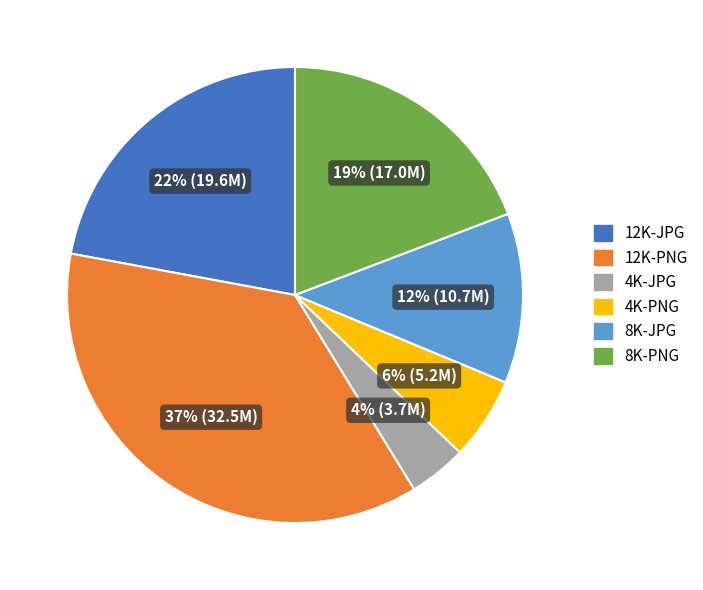

What percentage is the 12K-PNG slice, to the nearest percent?

37%